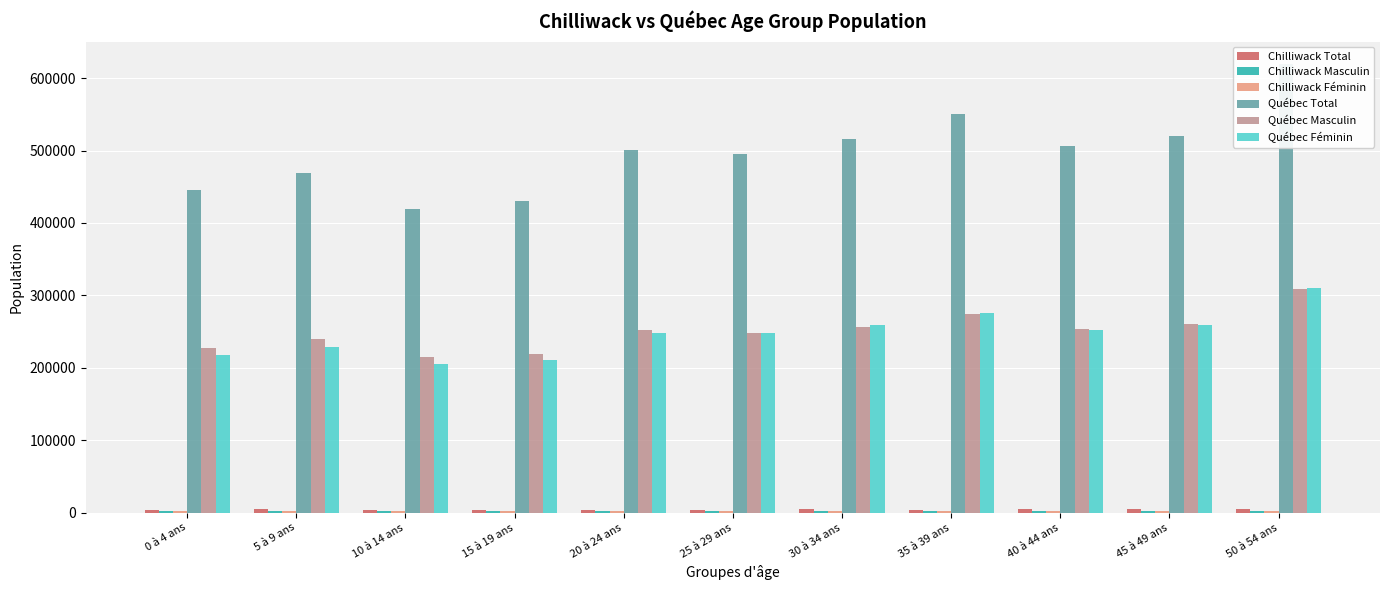

Reading right to left, what are all the values shown in this chart?

Chilliwack Total: 5175	4690	4320	4095	4470	3925	4125	4230	4240	4590	4135
Chilliwack Masculin: 2495	2270	2070	1935	2210	1915	2130	2150	2180	2375	2115
Chilliwack Féminin: 2680	2425	2250	2155	2265	2010	1990	2085	2055	2210	2020
Québec Total: 619435	519425	506525	550540	515505	495410	500100	429825	419160	469165	444930
Québec Masculin: 309070	260410	254100	274595	256440	248030	252600	219070	214345	240225	227965
Québec Féminin: 310370	259015	252425	275945	259070	247380	247500	210755	204815	228940	216970